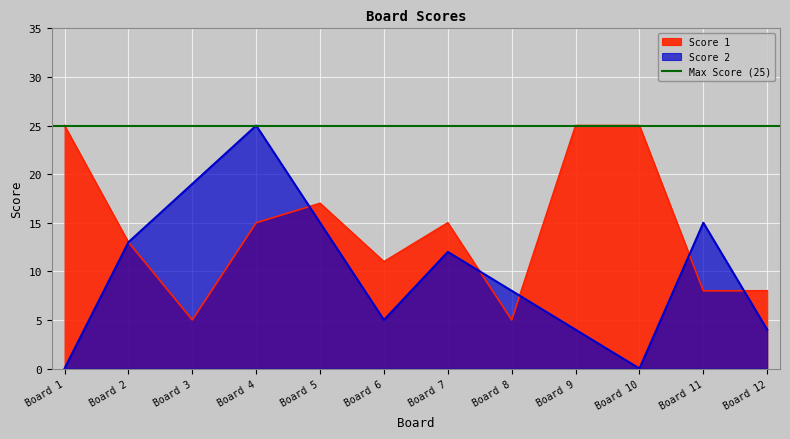

Rank the series by their average value, from lowest to highest.

Score 2, Score 1